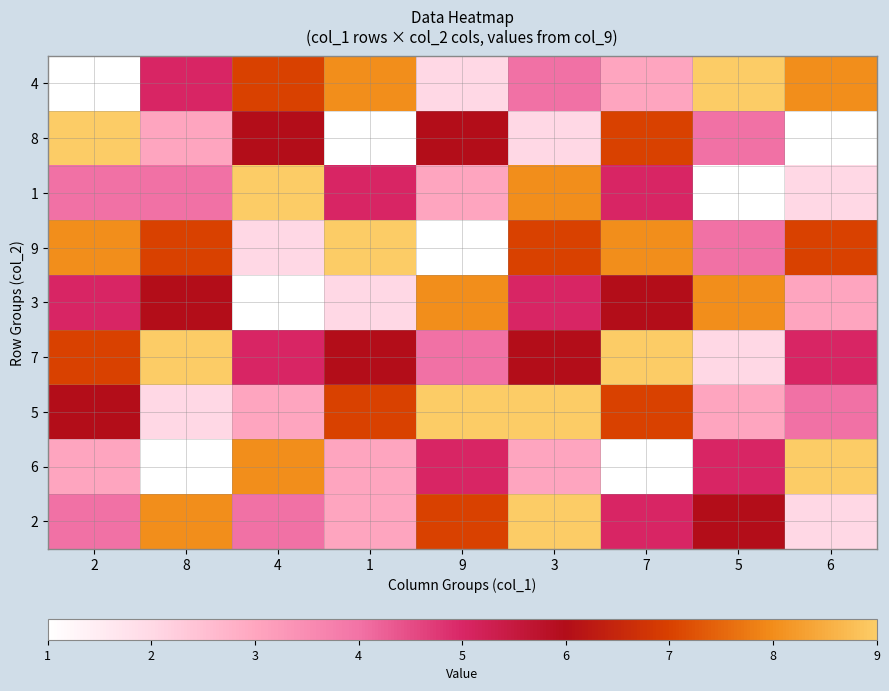

What is the difference between the highest and lowest values at 4?

8